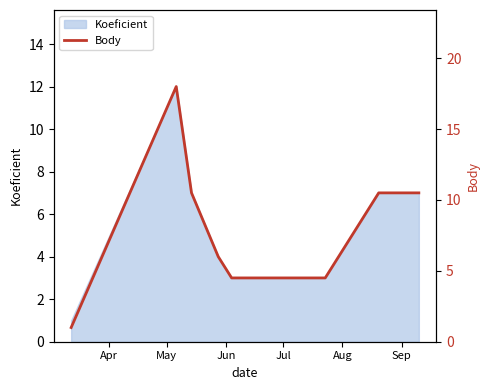

What is the highest value of the Koeficient series?

12